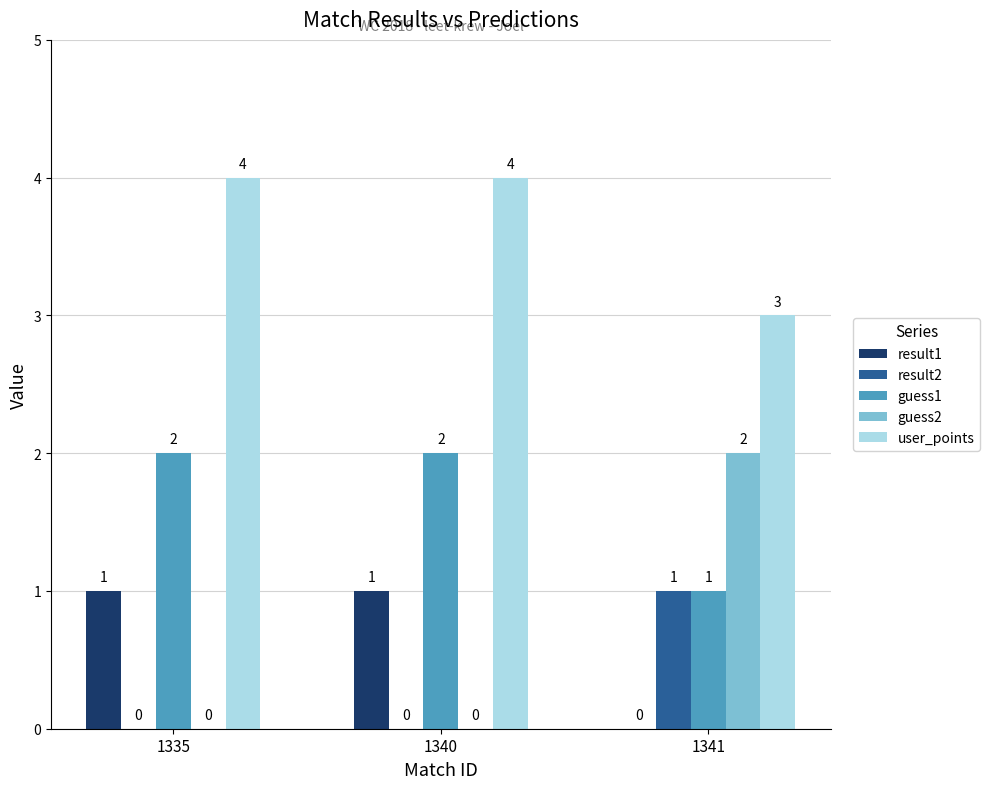

How many groups of bars are there?

3